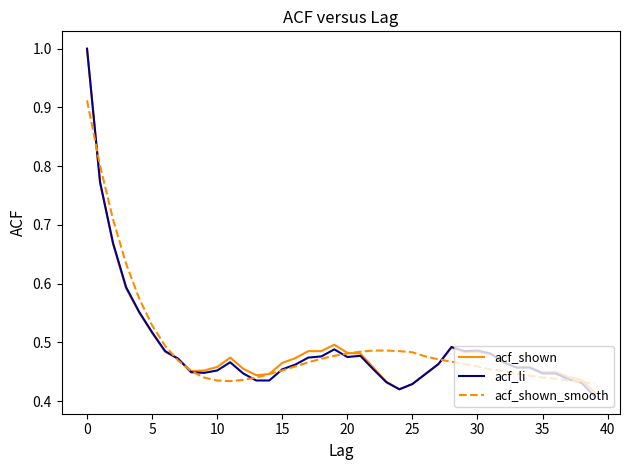

What is the difference between the second highest and second lowest values in the acf_shown series?

0.4